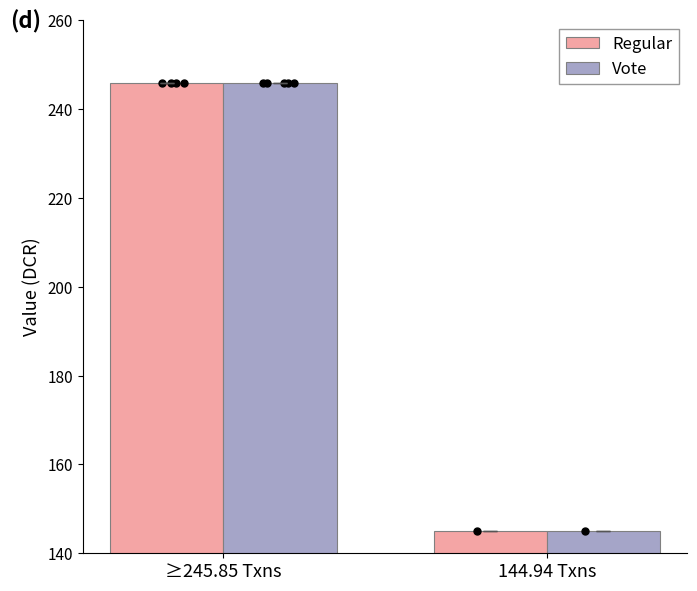

At how many categories does at least one series exceed 245?

1